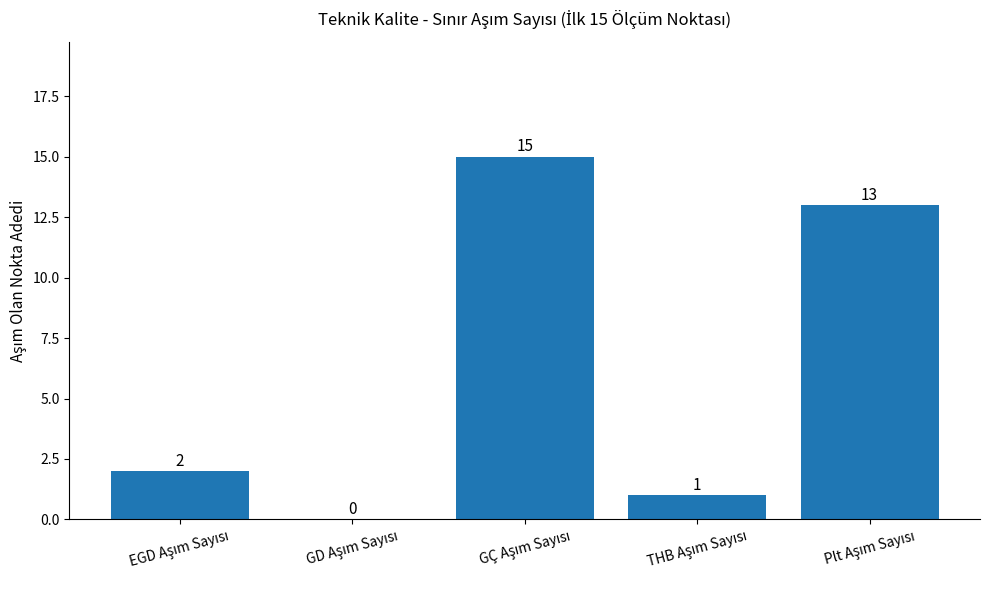

What is the maximum value shown in the chart?

15